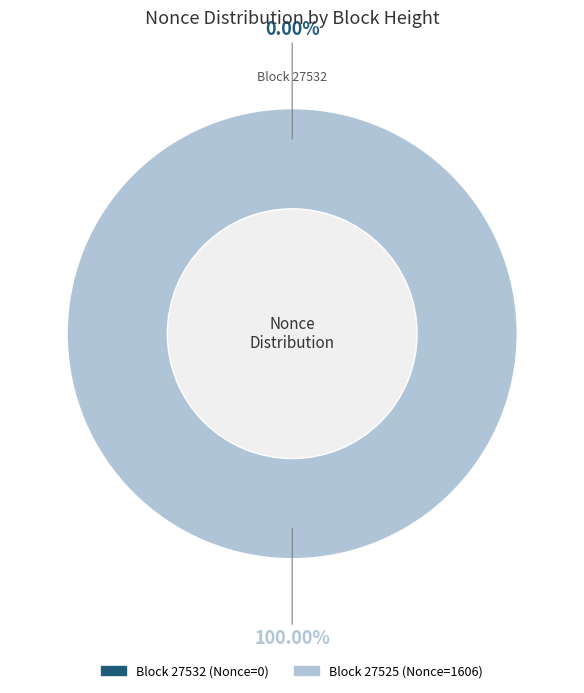

To the nearest percent, what is the combined percentage of 27532 and 27525?

100%